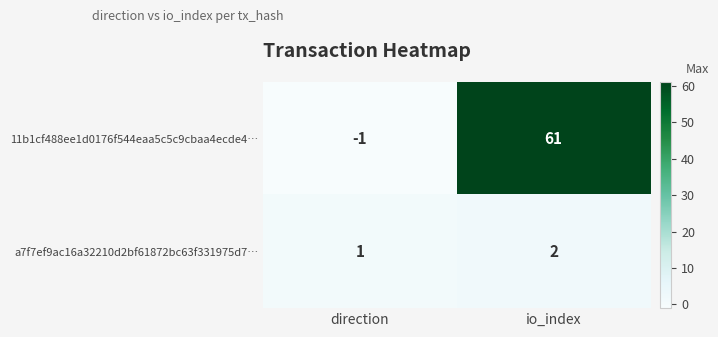

What is the average value of the 11b1cf488ee1d0176f544eaa5c5c9cbaa4ecde4… series?

30